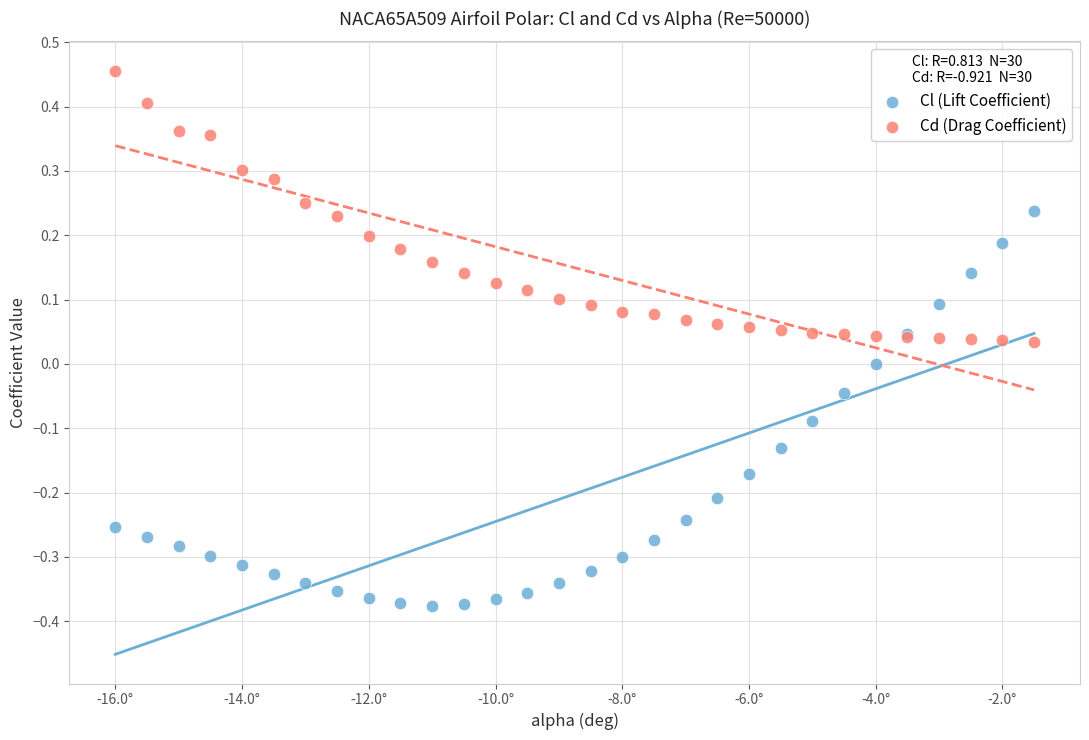

What are all the series names shown in the legend?

Cl (Lift Coefficient), Cd (Drag Coefficient)